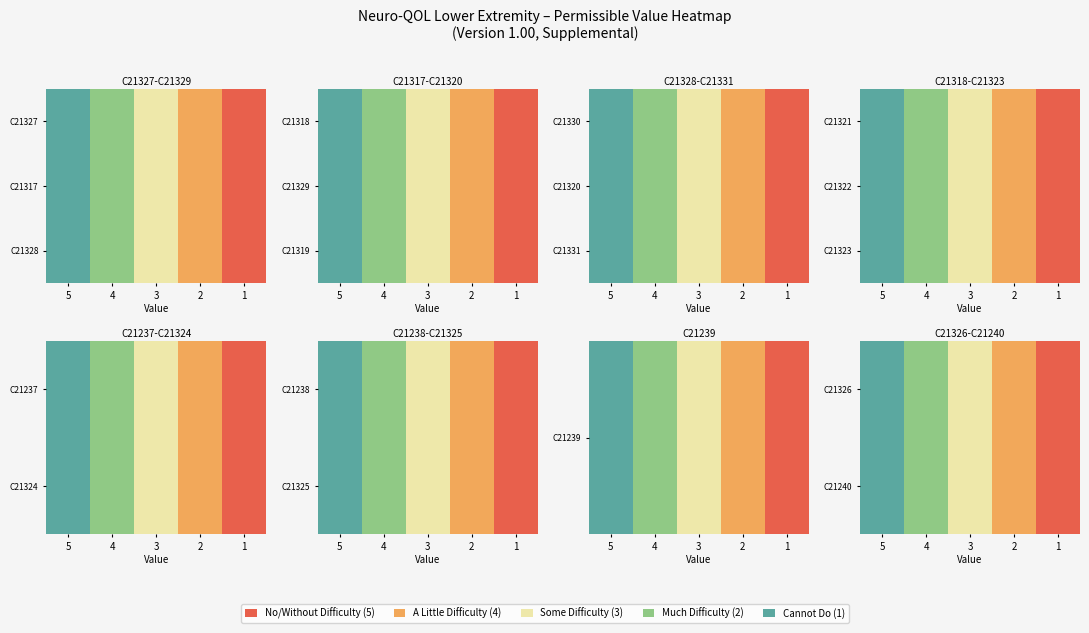

At which label does C21240 first exceed 2?

5